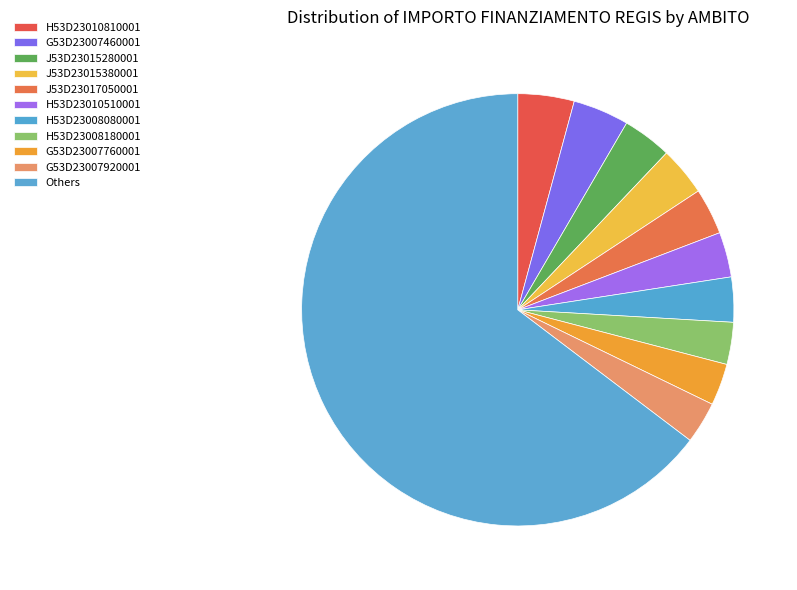

How many slices are in this pie chart?

11